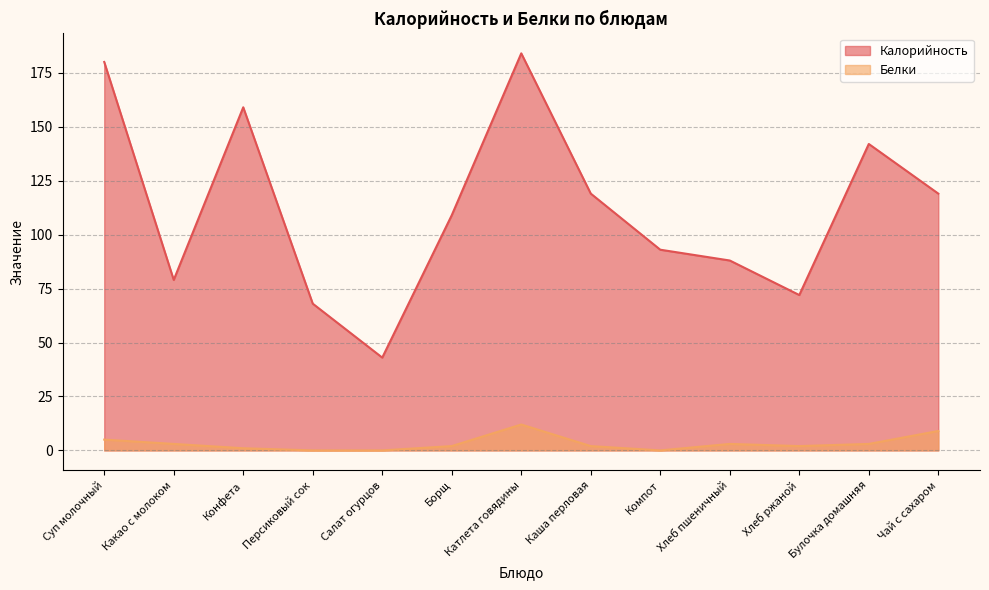

How many interior local valleys does the Белки series have?

2